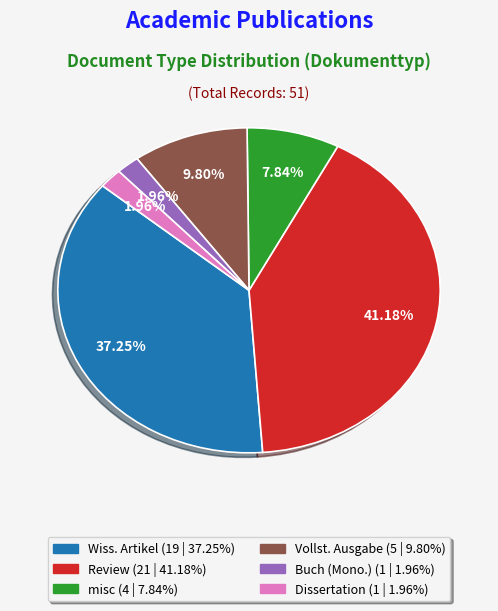

To the nearest percent, what is the difference between the largest and smallest slice percentages?

39%